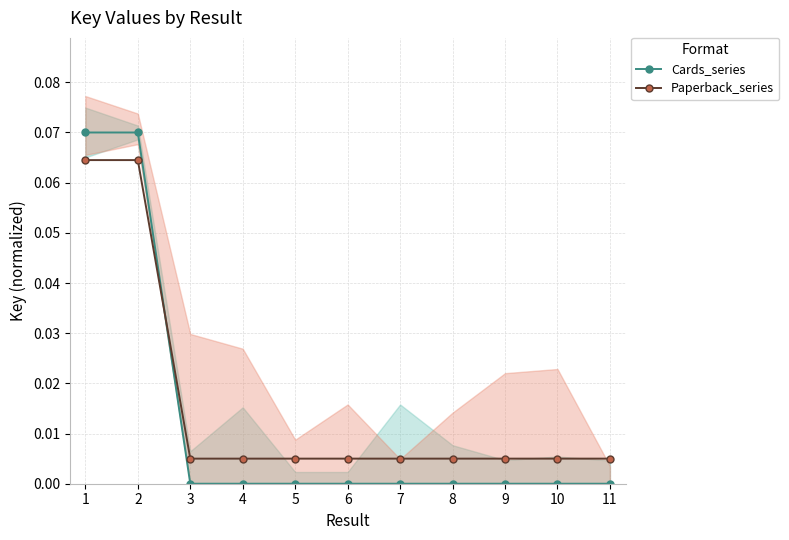

Which series has the largest range (max minus min)?

Cards_series